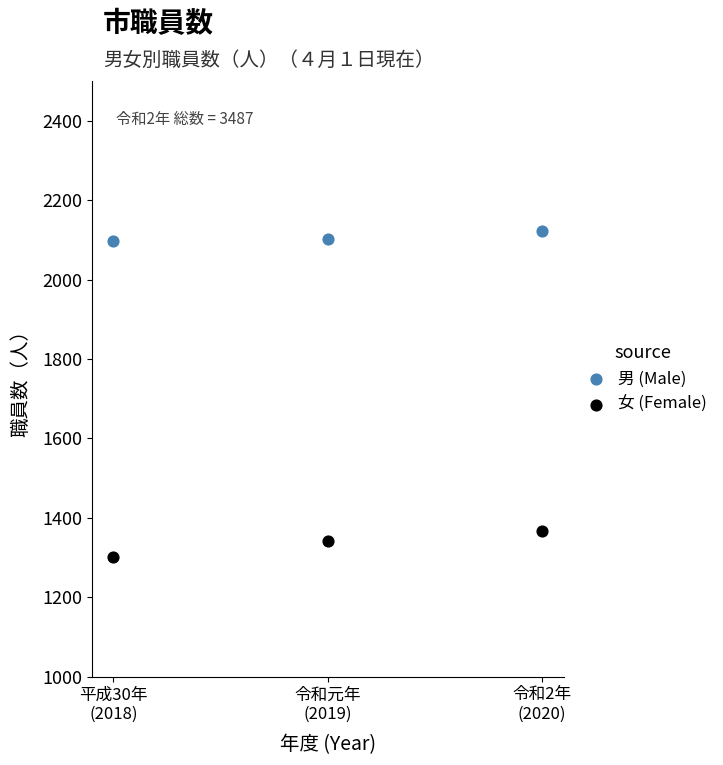

Which series reaches the minimum Y coordinate?

女 (Female)